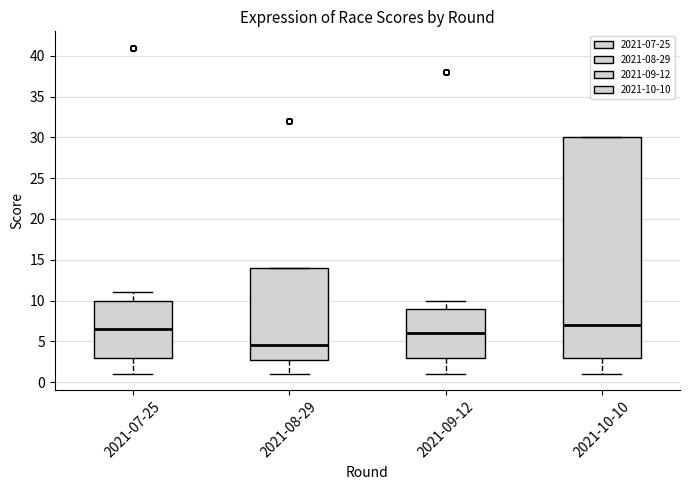

Reading left to right, read every box against the y-axis: the position of its median line, the range the box covers, and the ends of its whiskers. The values are not printed on the chart, so give them approximately, as read against the axis.

2021-07-25: median 6.5, box 3.0 to 10.0, whiskers 1.0 to 11.0
2021-08-29: median 4.5, box 3.0 to 14.0, whiskers 1.0 to 14.0
2021-09-12: median 6.0, box 3.0 to 9.0, whiskers 1.0 to 10.0
2021-10-10: median 7.0, box 3.0 to 30.0, whiskers 1.0 to 30.0